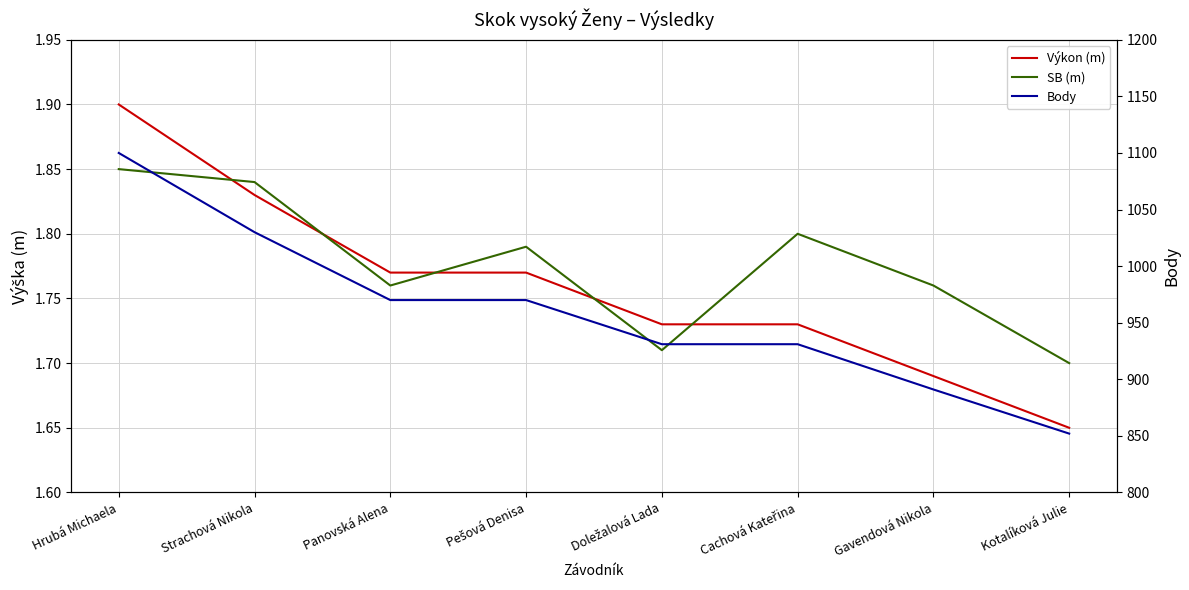

At which label does SB (m) reach its peak?

Hrubá Michaela